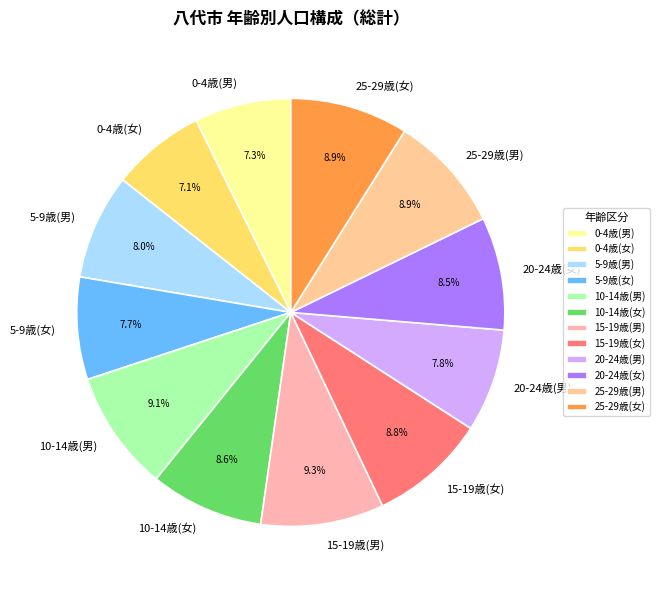

Approximately how many times larger is the value at 10-14歳(女) compared to 20-24歳(女)?

1.0